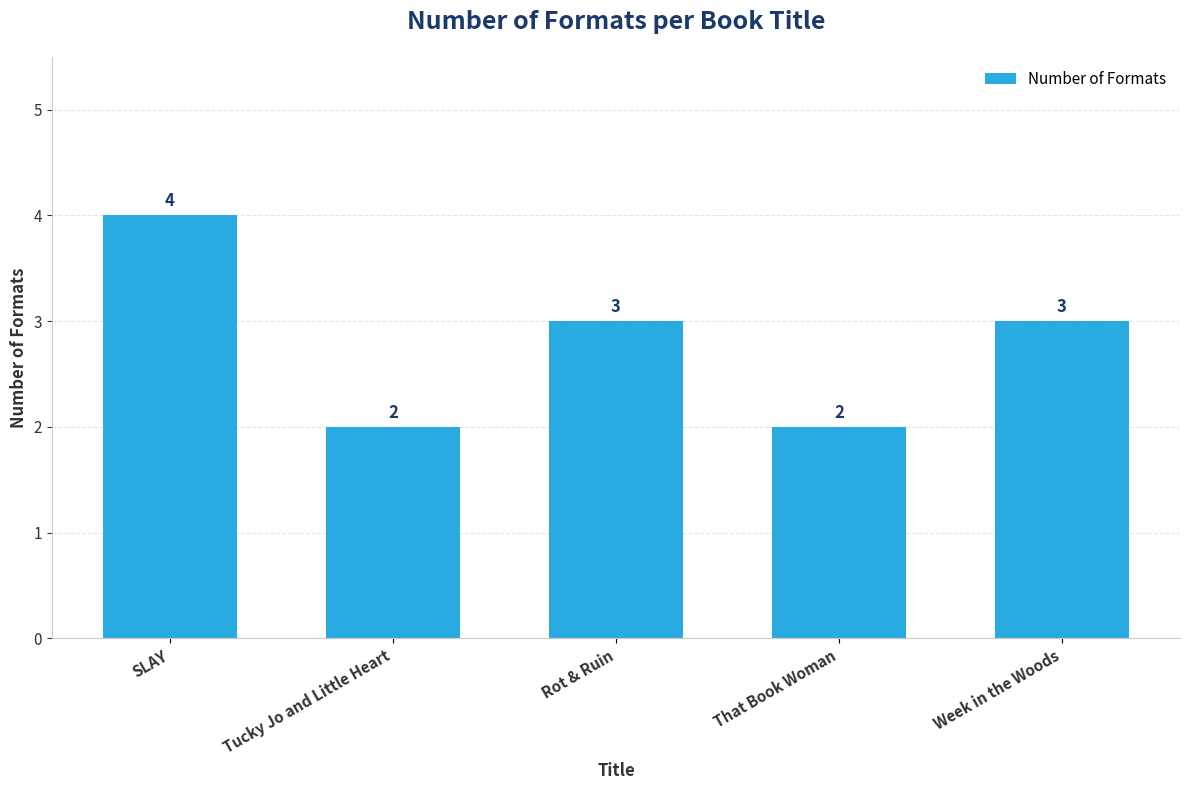

At which label does the data first exceed 3?

SLAY